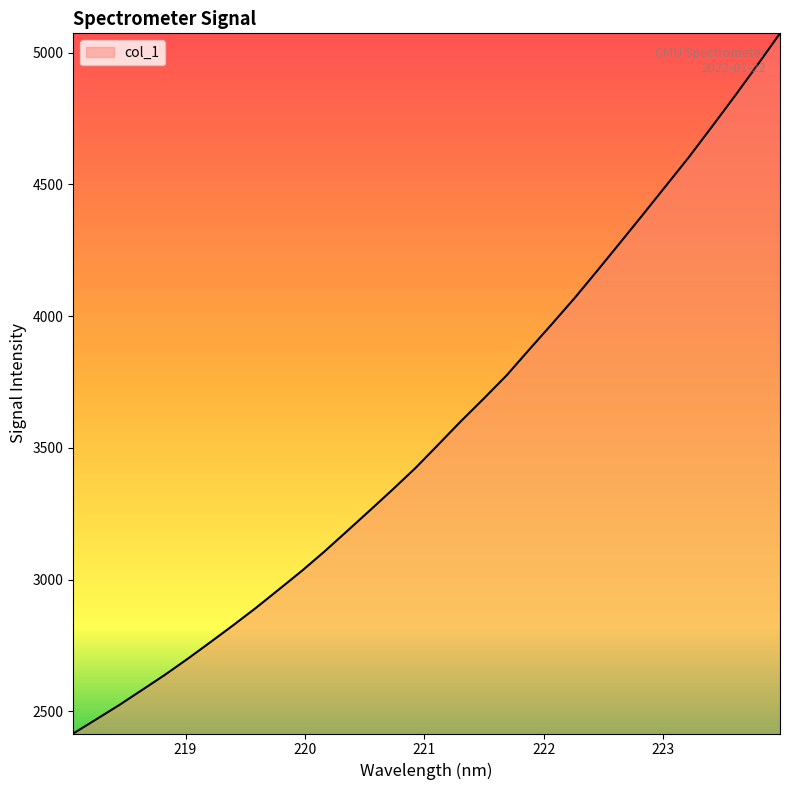

What is the smallest value displayed?

2415.2